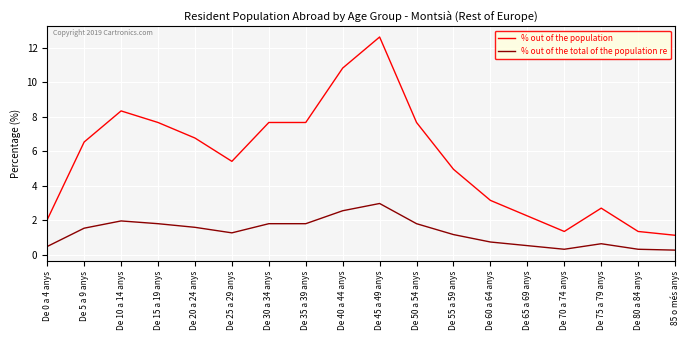

What are all the series names shown in the legend?

% out of the population, % out of the total of the population re